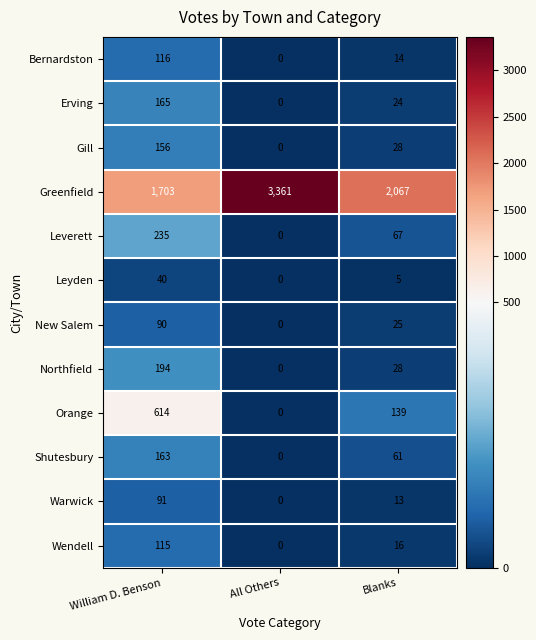

Count the New Salem values in the range 0 to 90.

3